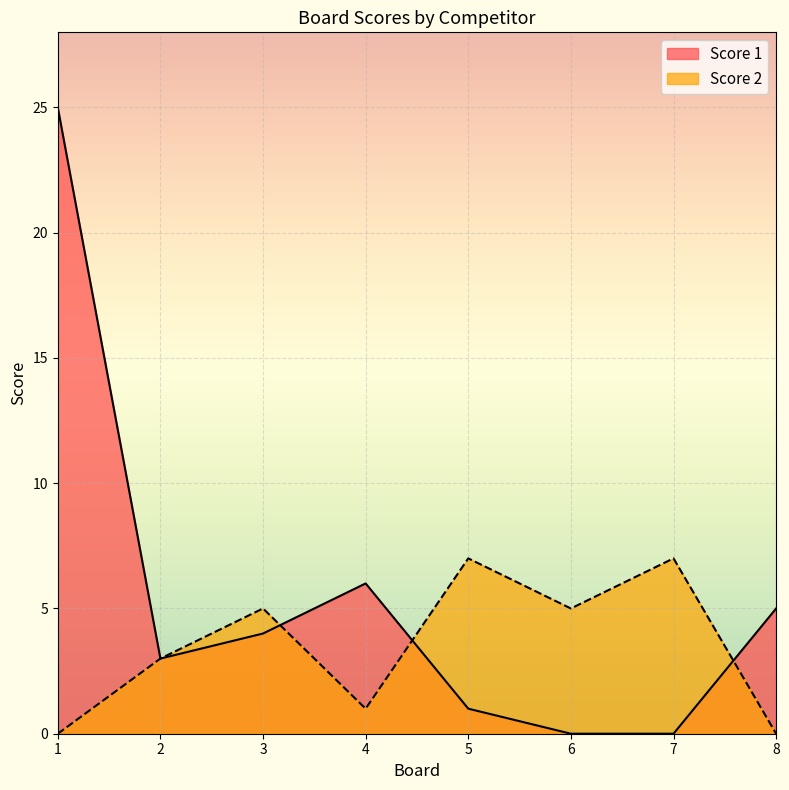

At which label does Score 2 reach its minimum?

1